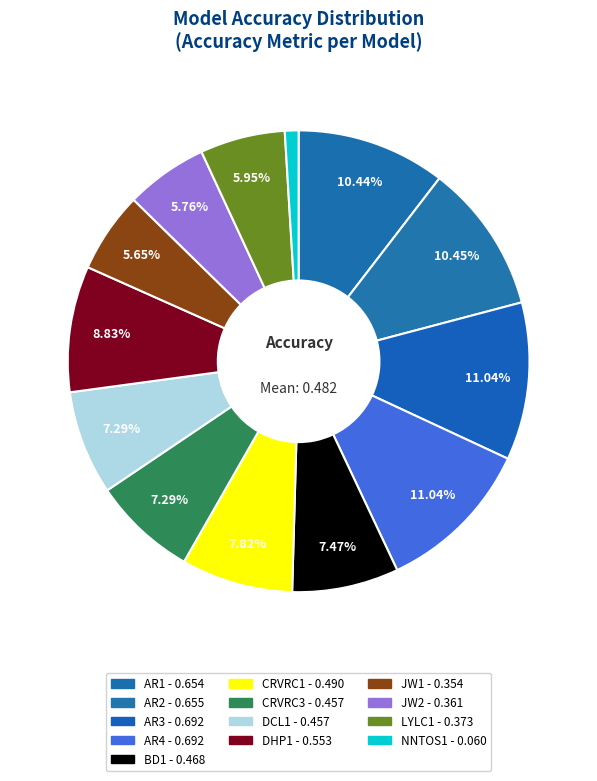

Is there any slice that represents more than half of the pie?

No